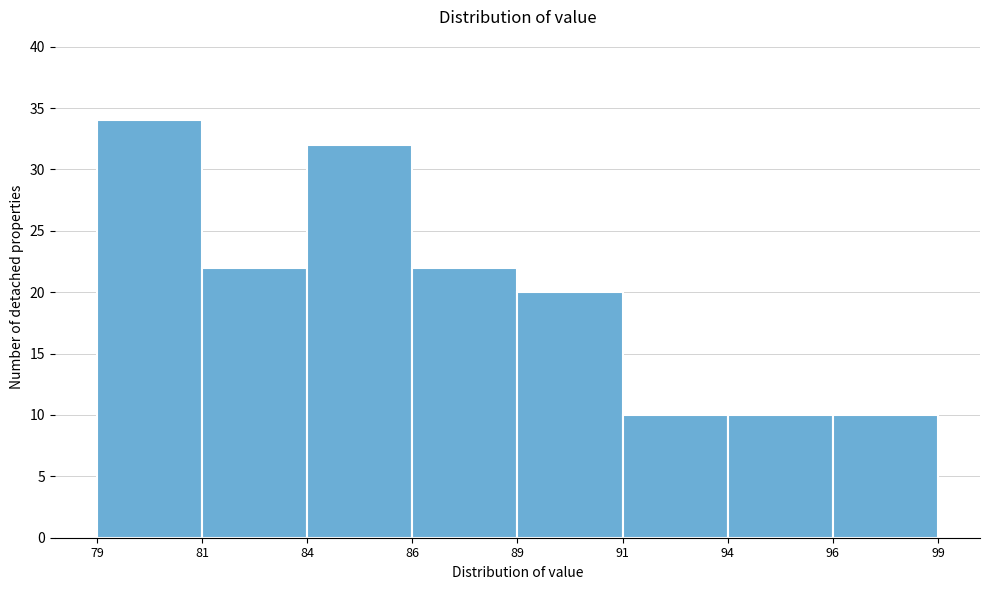

Reading right to left, extract all data points from this chart.

96=10	94=10	91=10	89=20	86=22	84=32	81=22	79=34